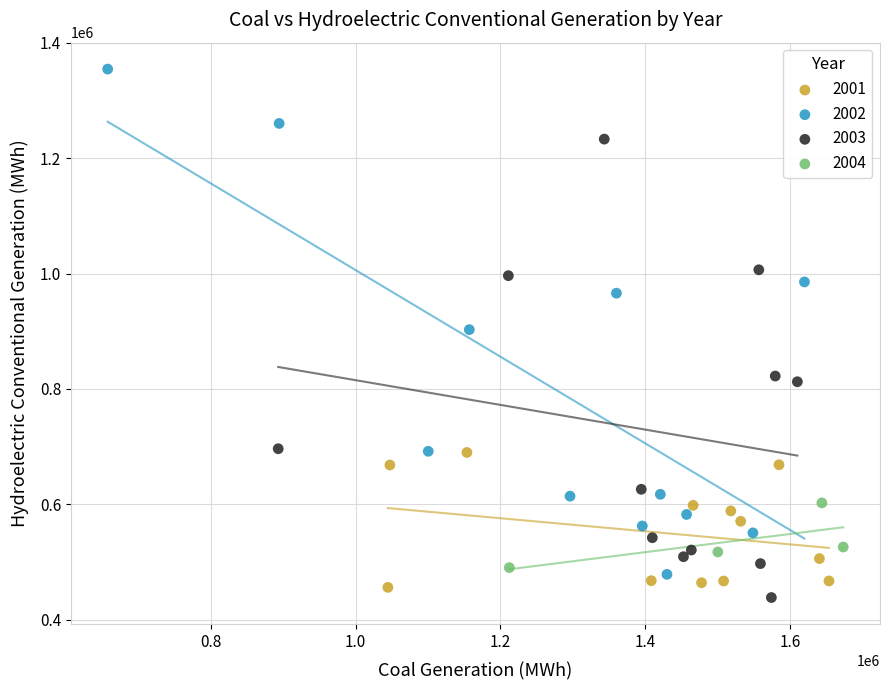

Which series has the widest spread of Y values?

2002